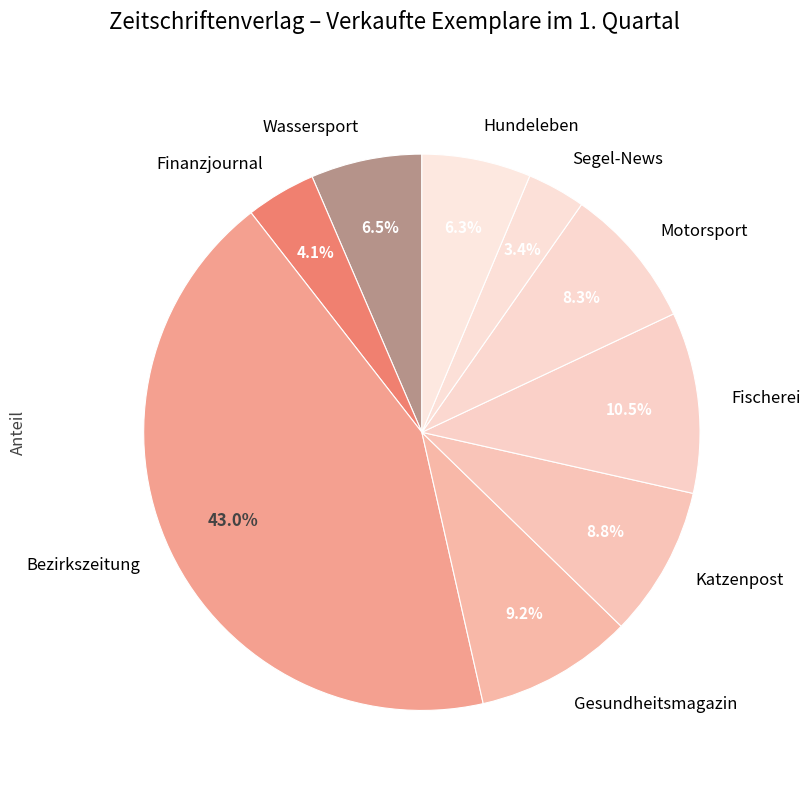

To the nearest percent, what is the difference between the largest and smallest slice percentages?

40%